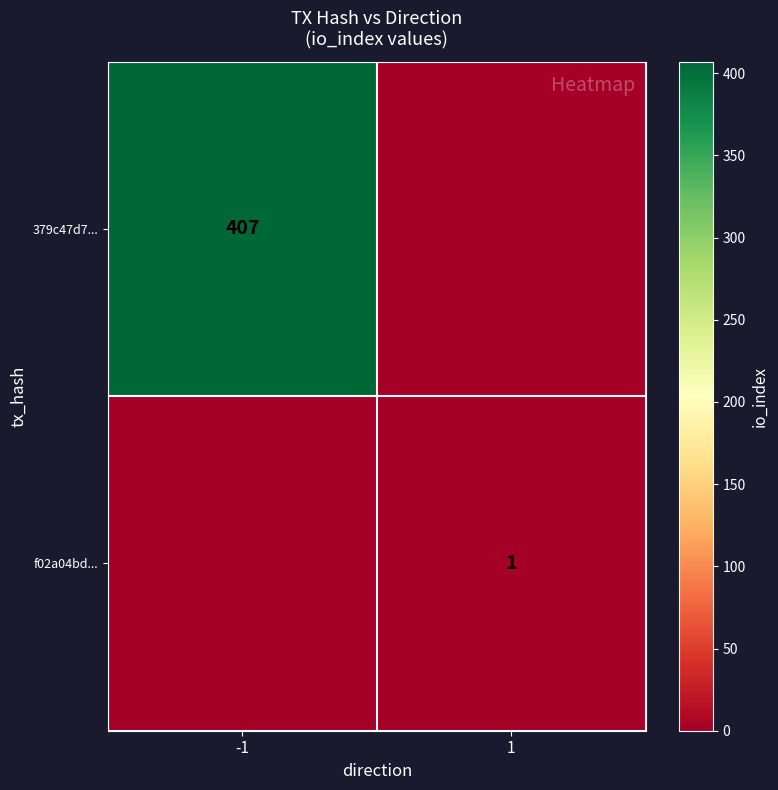

The 379c47d7... series shows 245 at -1. True or false?

False